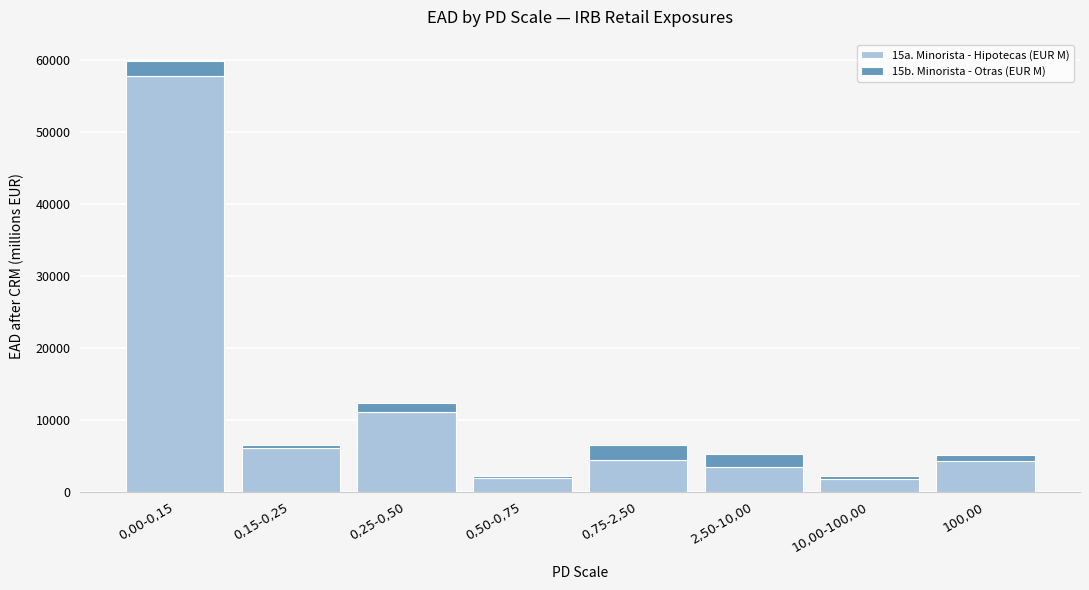

What is the difference between the second highest and minimum values in the 15a. Minorista - Hipotecas (EUR M) series?

9276.1